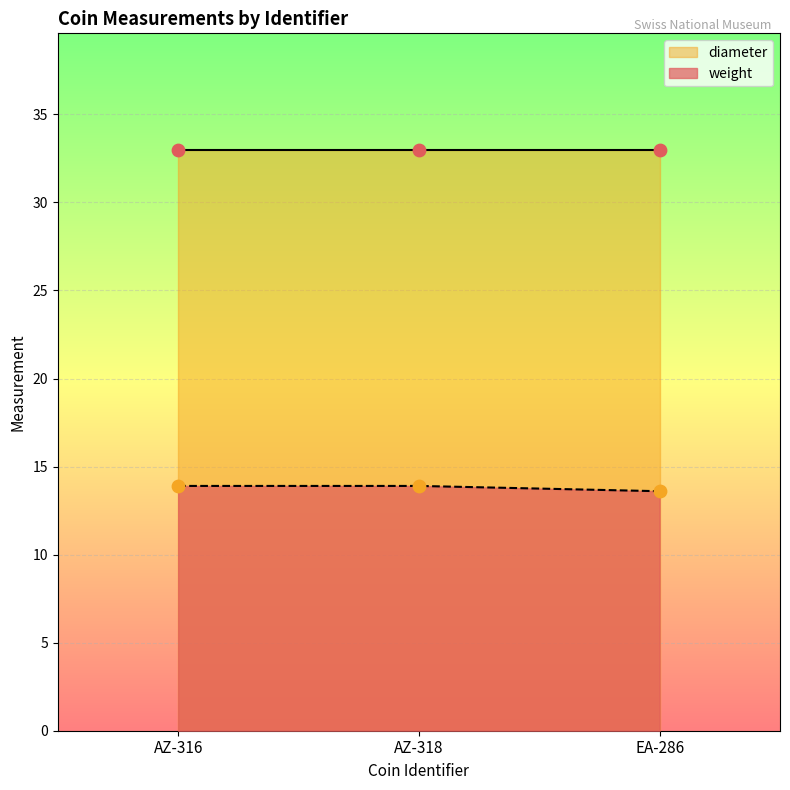

What is the ratio of the value at EA-286 to the value at AZ-316?

1.0